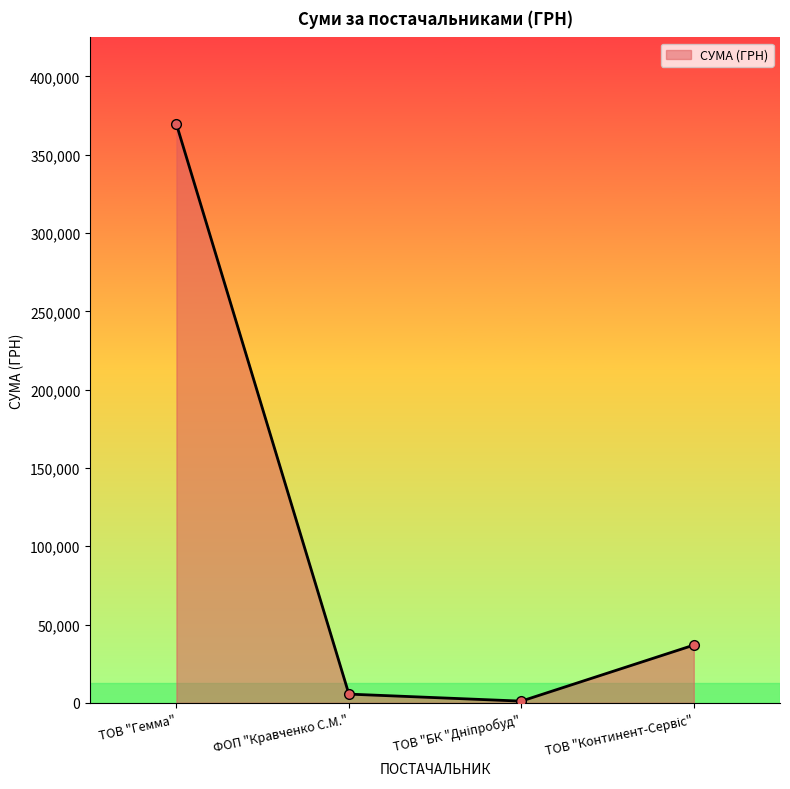

True or false: the data has more than 2 interior local peaks.

False